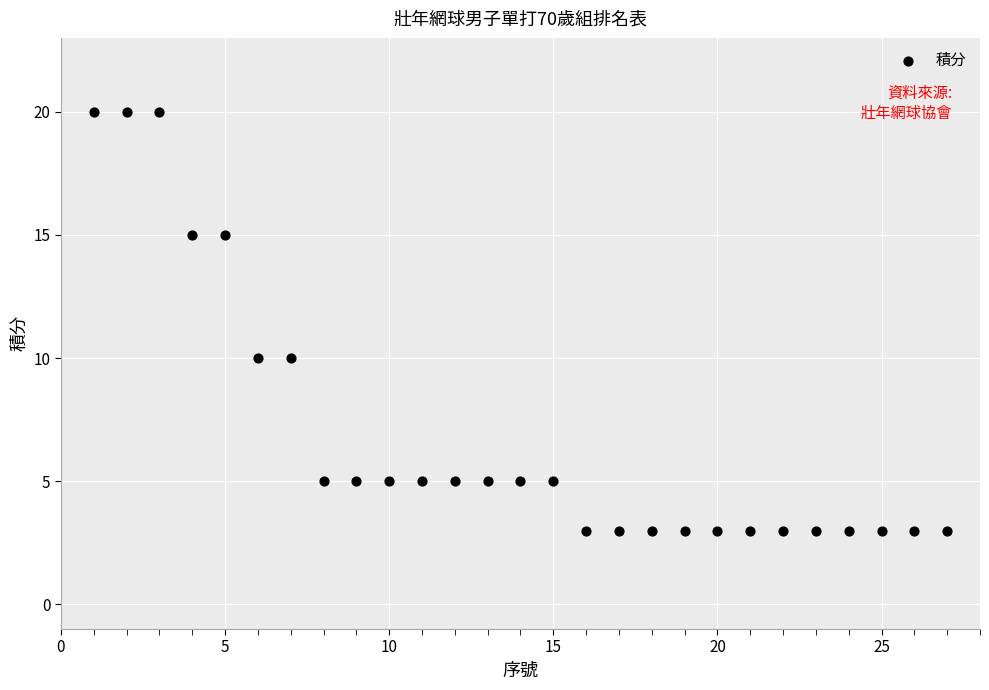

What is the range of X values (max minus min)?

26